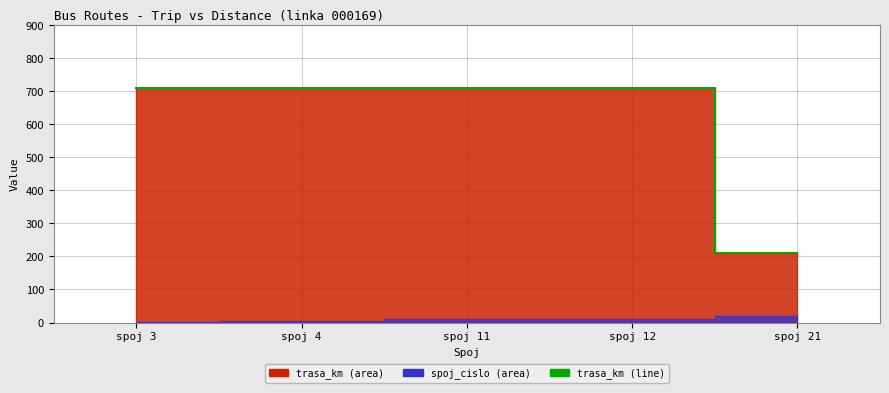

What is the change in value from spoj 11 to spoj 12?

-2